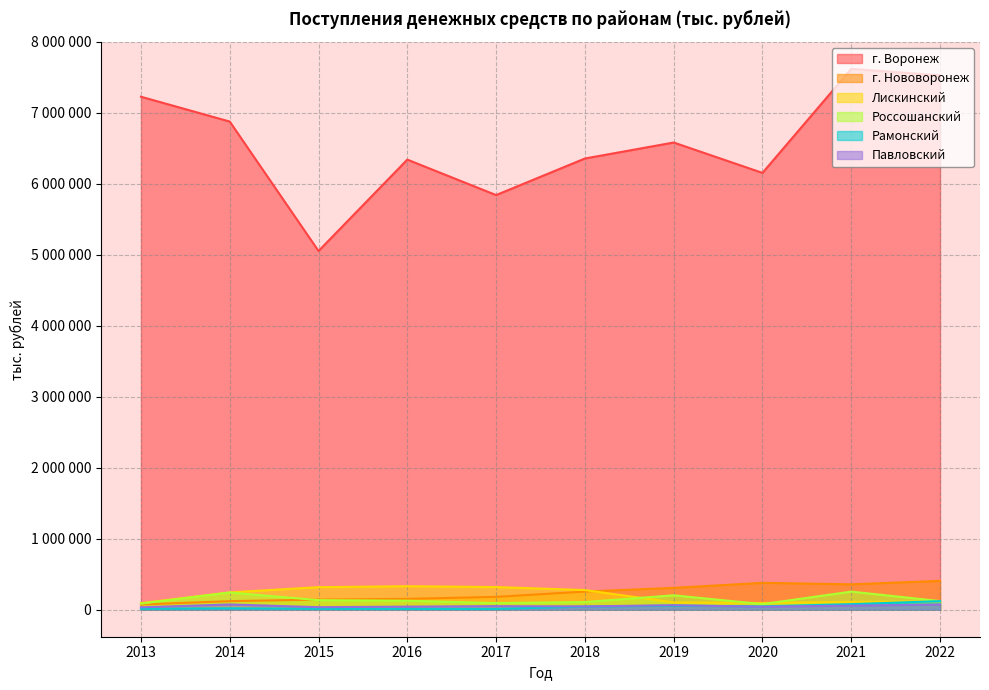

List the labels in order of Рамонский value, largest first.

2022, 2021, 2019, 2020, 2018, 2014, 2015, 2013, 2016, 2017